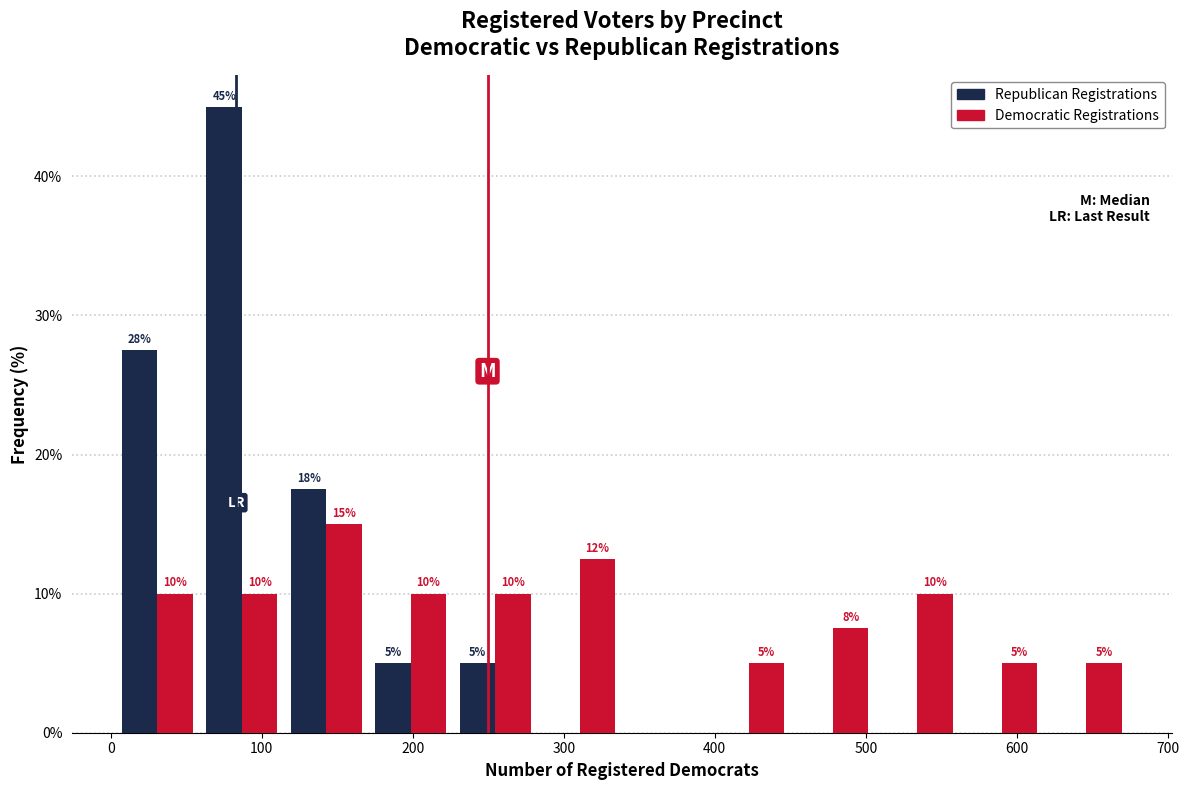

In the Democratic Registrations series, which range on the x-axis has the tallest bar?

110 to 170